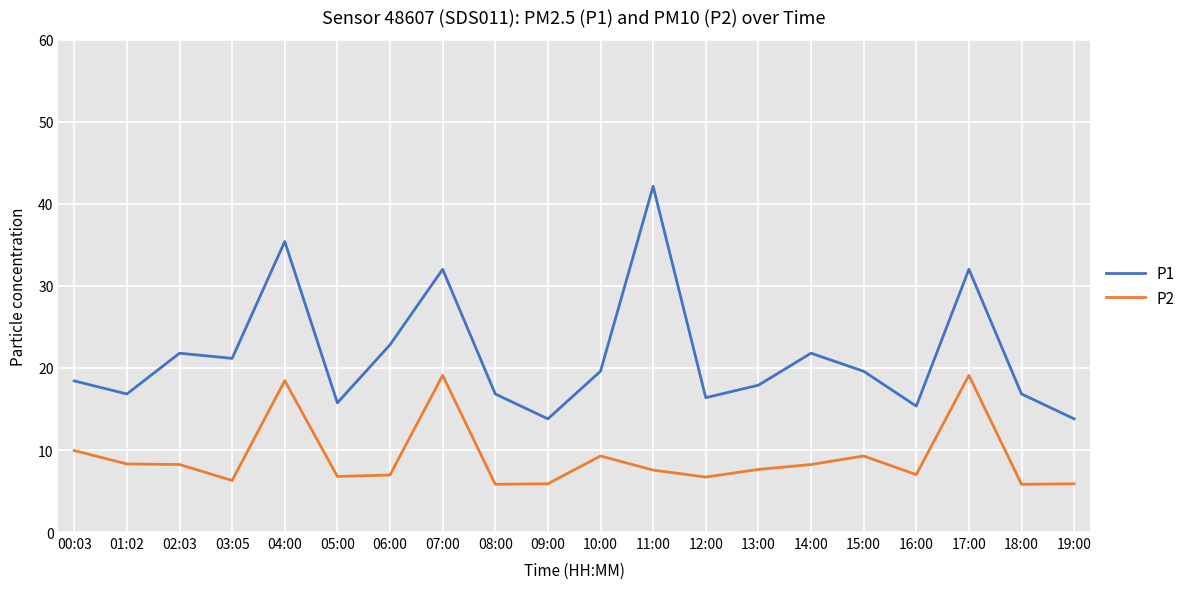

Between 14:00 and 16:00, which series saw the biggest shift?

P1